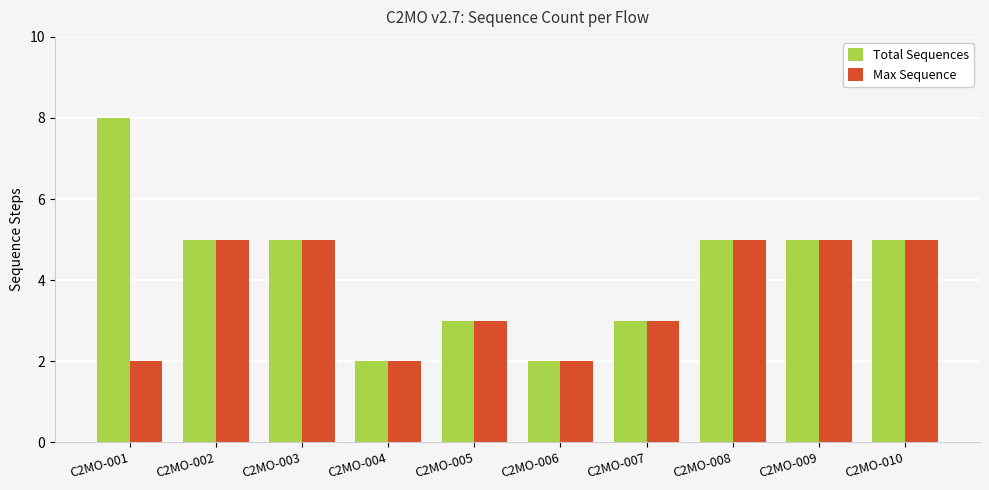

What is the average value of the Max Sequence series?

4